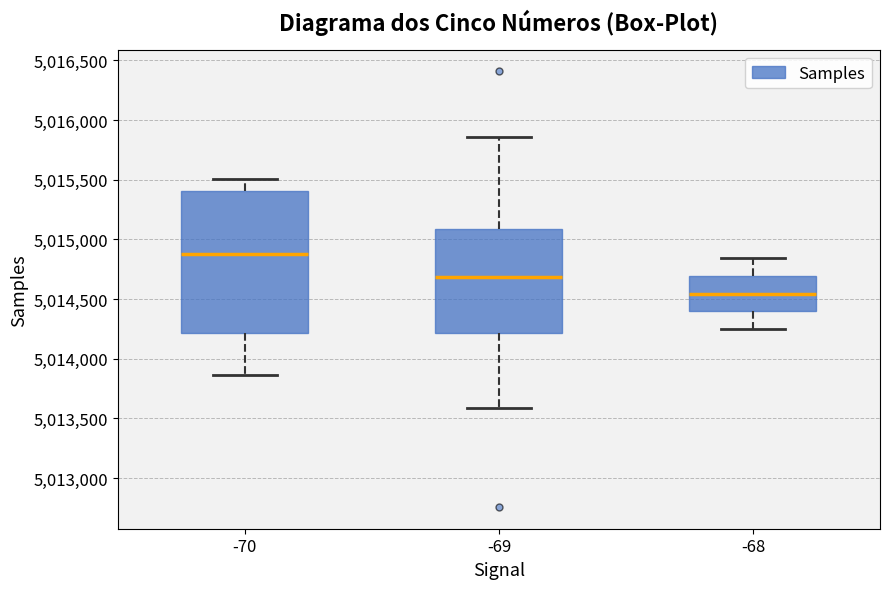

Which box's median line is the lowest?

-68